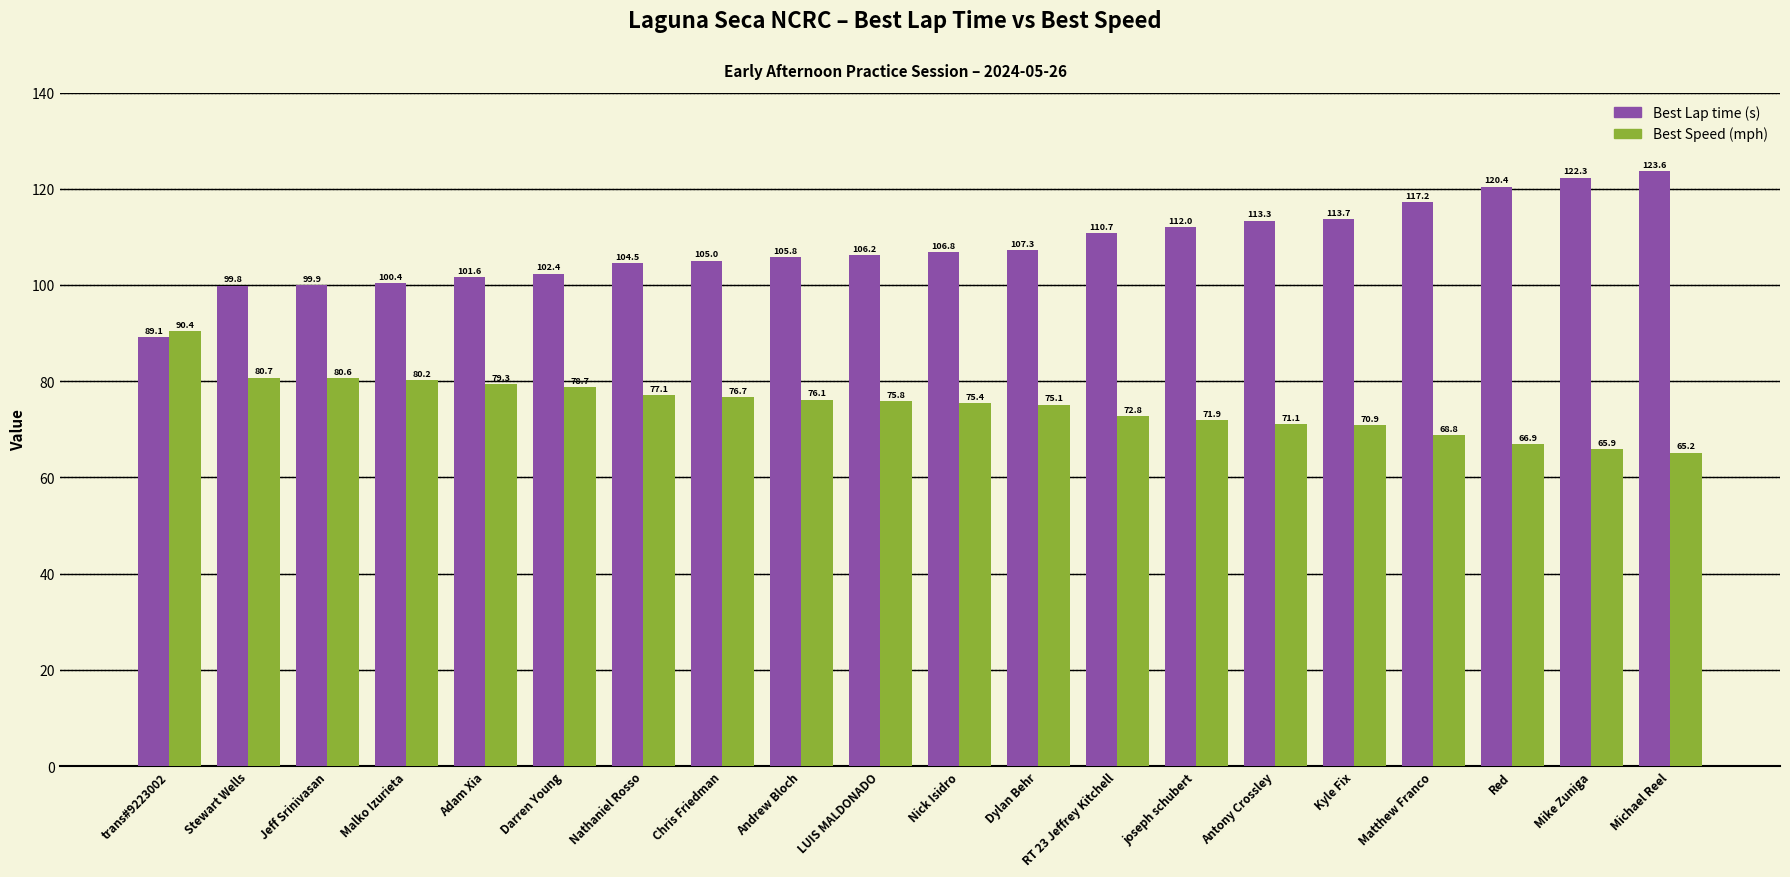

What is the spread (max minus min) of values at Chris Friedman?

28.3